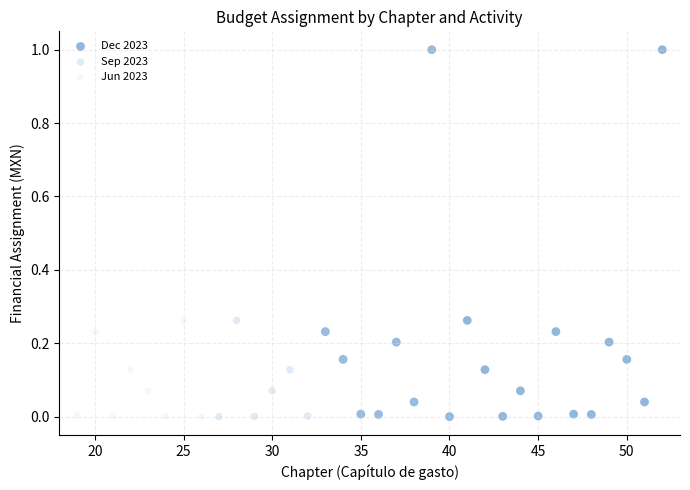

What are all the series names shown in the legend?

Dec 2023, Sep 2023, Jun 2023